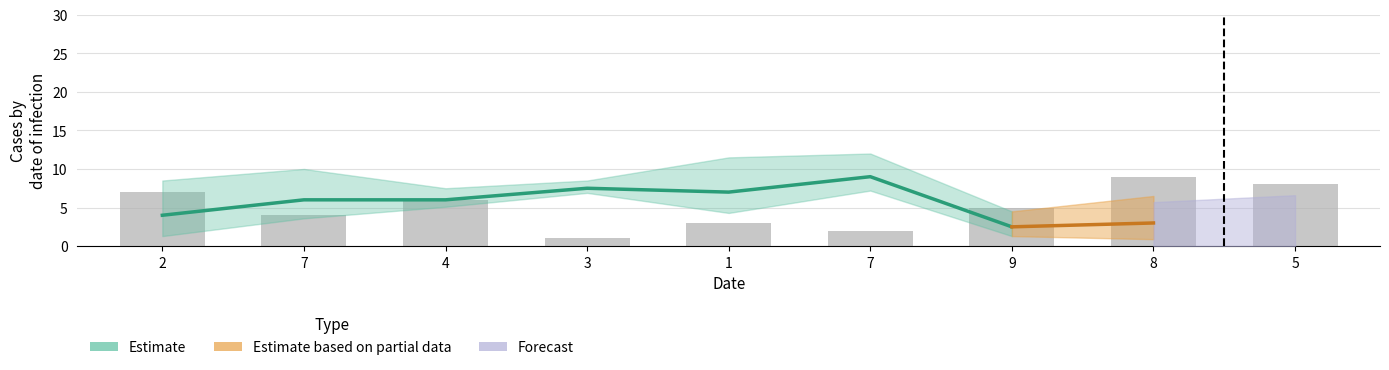

How many bars are there in total?

9